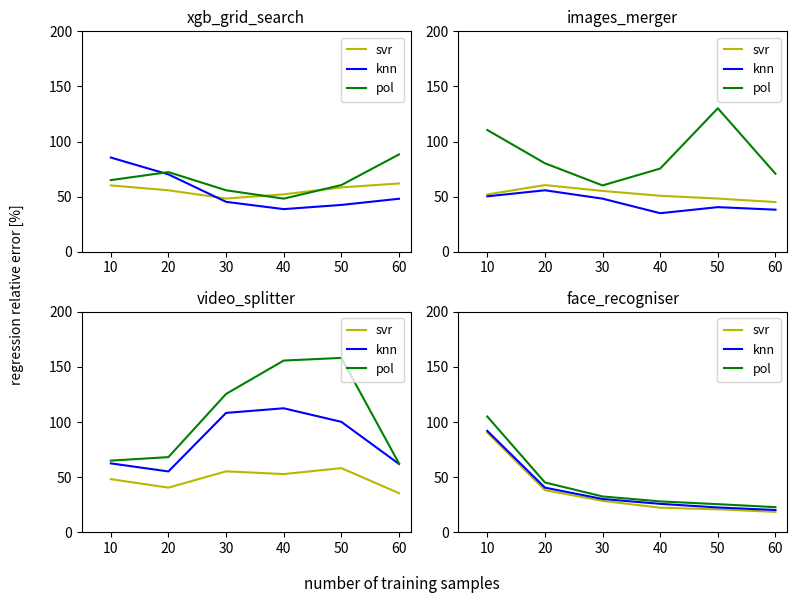

At 20, list the series in order from largest to smallest.

pol, knn, svr